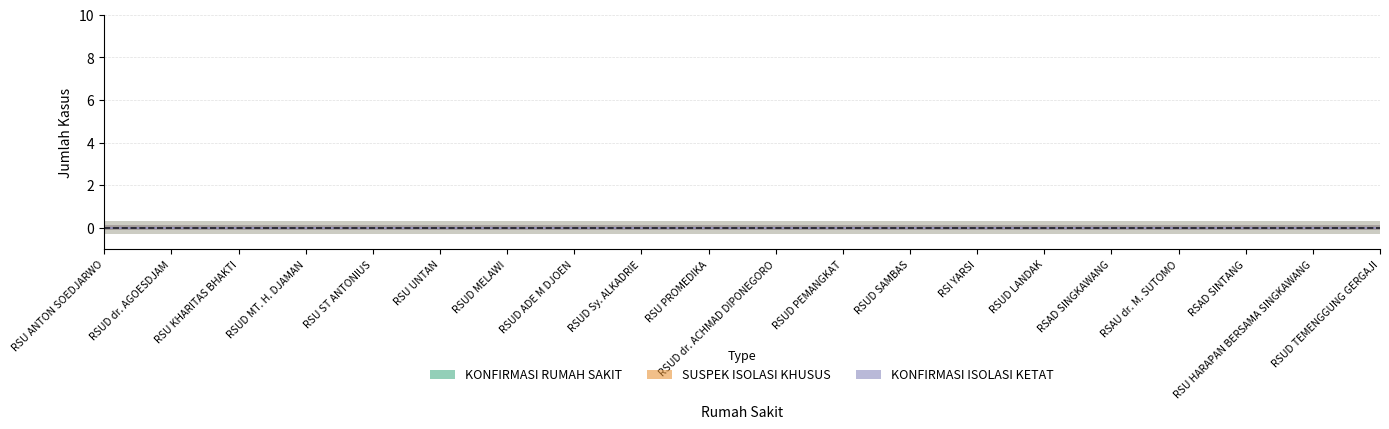

Which series has the largest total across all categories?

KONFIRMASI RUMAH SAKIT